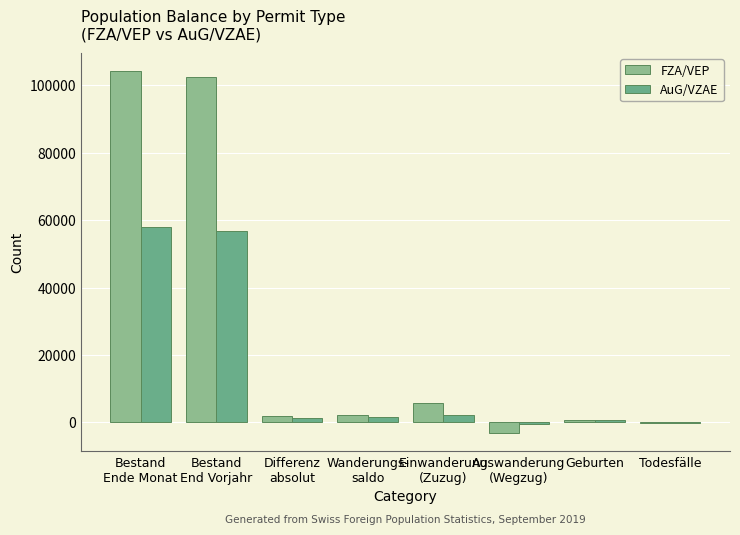

What is the label of the 1st bar from the right?

Todesfälle